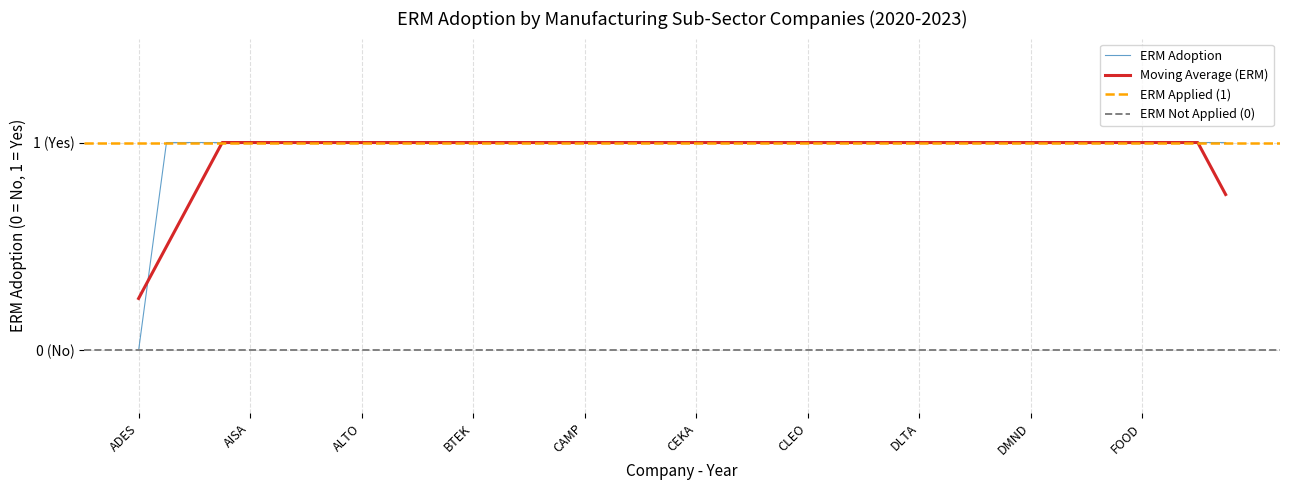

What is the sum of the values at FOOD-2022 and ALTO-2020?

2